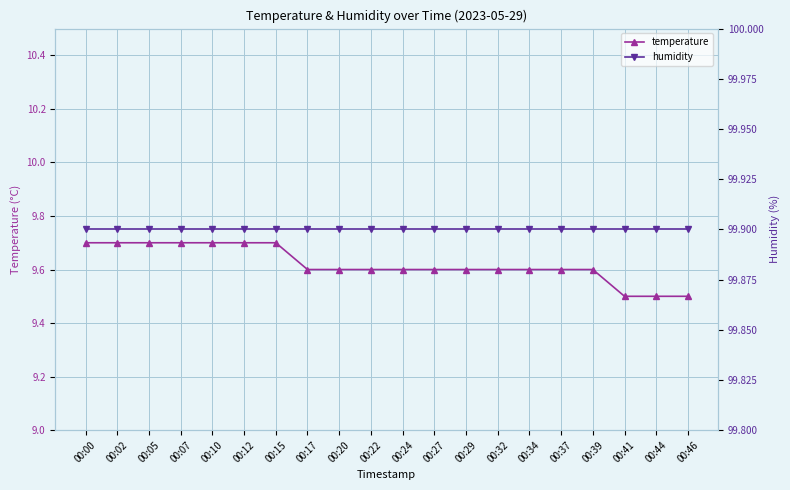

List the series in order of their overall mean, lowest first.

temperature, humidity